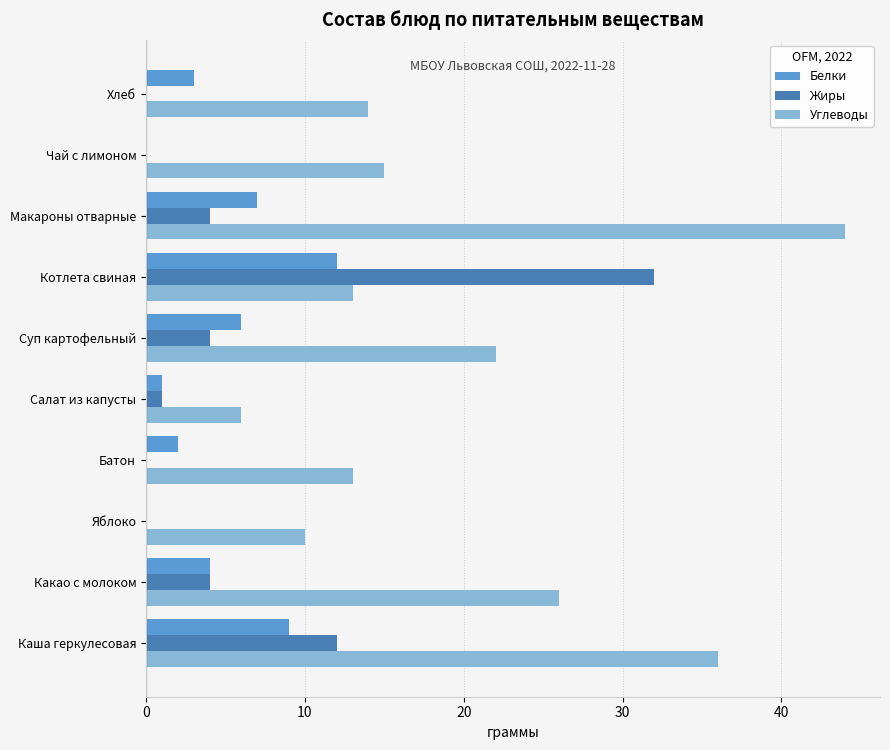

What is the sum of all Углеводы values?

199